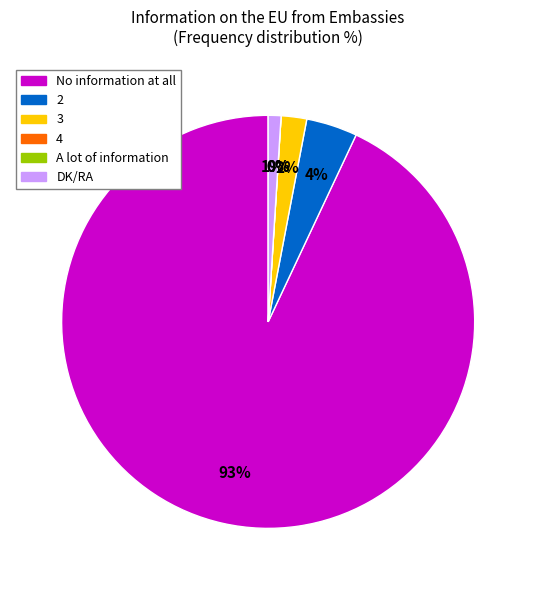

To the nearest percent, what is the difference between the No information at all and 2 slice percentages?

89%